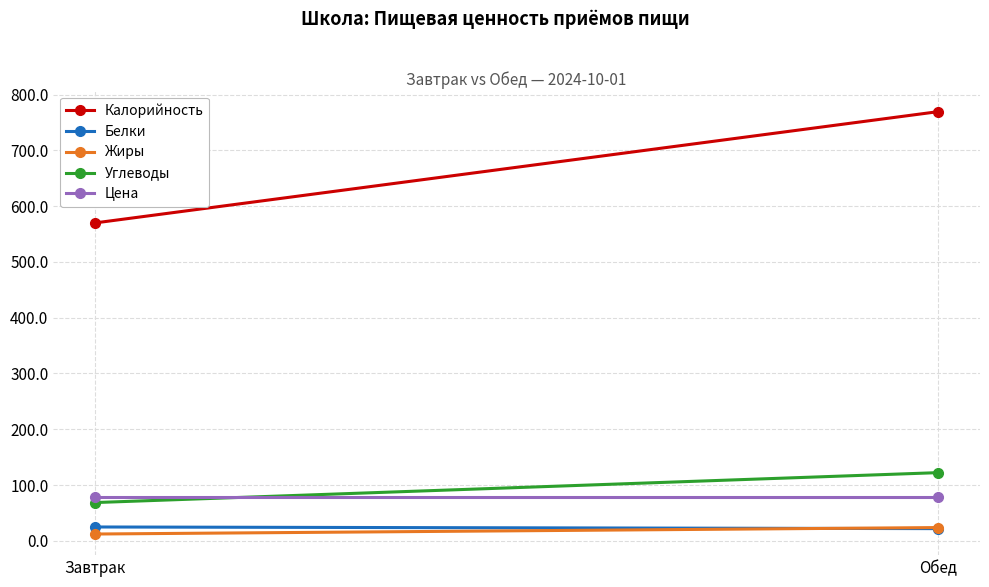

What is the value of the Цена point at the 2nd from the left?

79.3